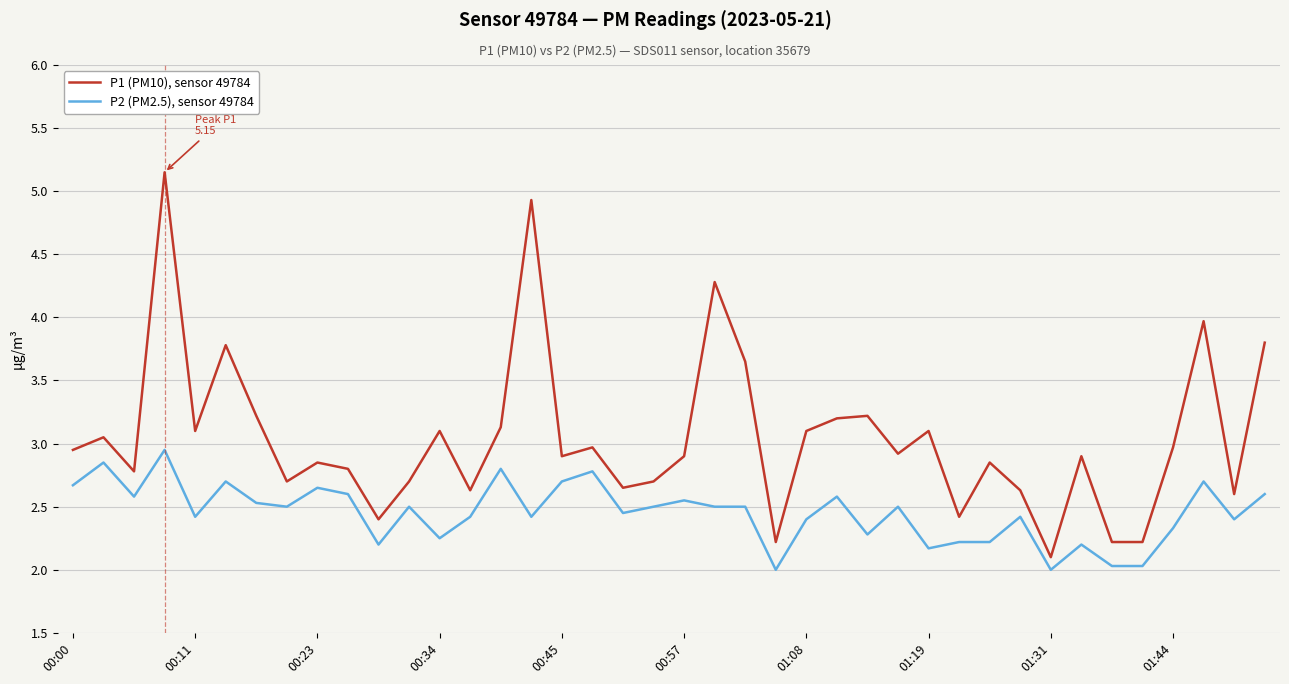

Rank the series by their average value, from highest to lowest.

P1 (PM10), sensor 49784, P2 (PM2.5), sensor 49784